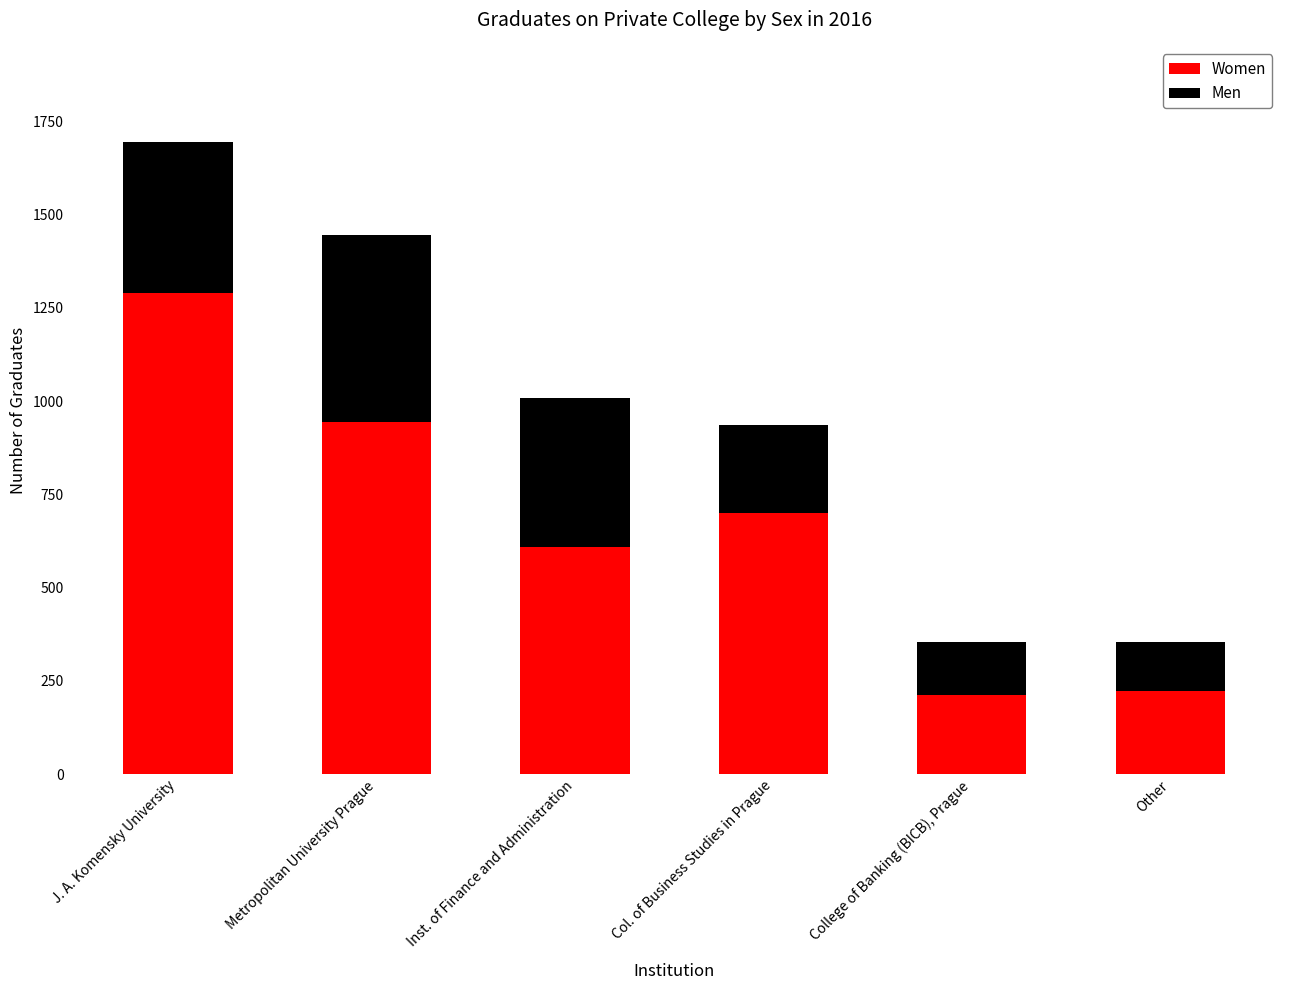

At which category is the sum across all series the highest?

J. A. Komensky University